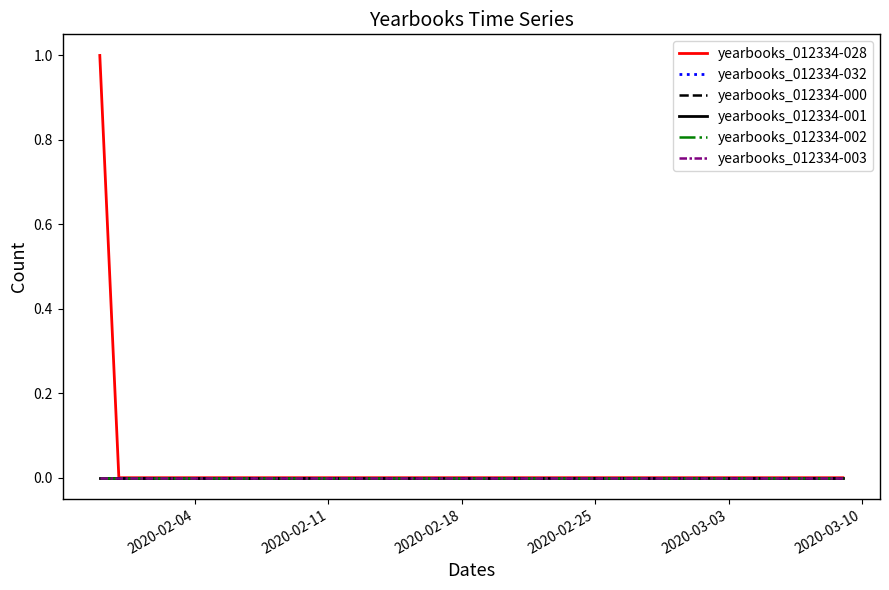

Is this an area chart (filled region under the line)?

No